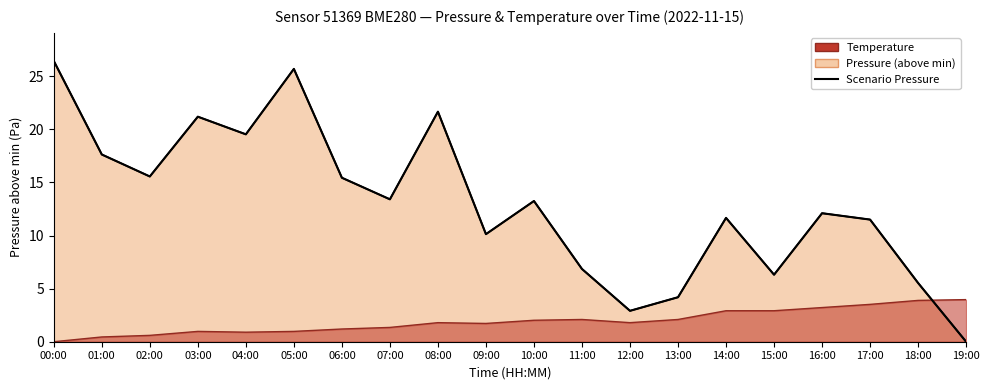

What position from the left is 07:00?

8